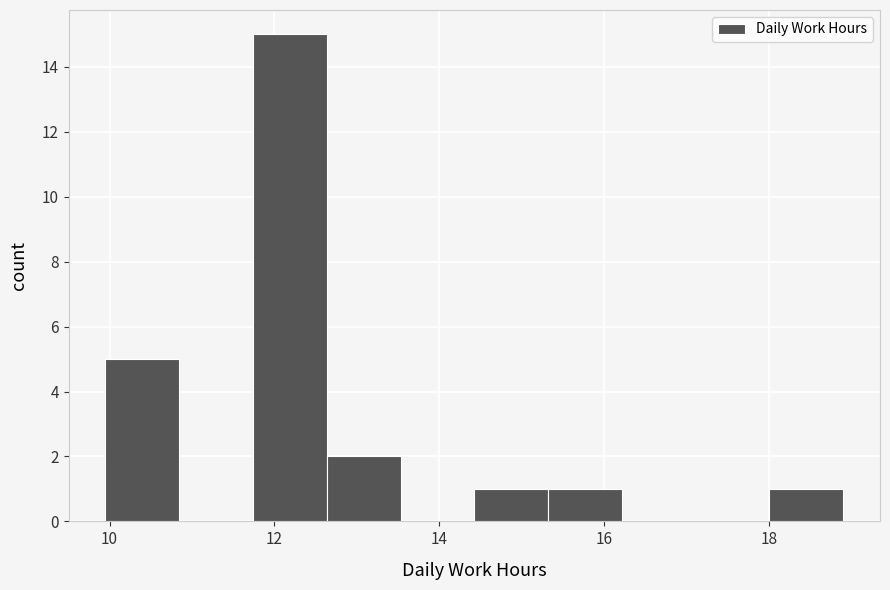

Reading left to right, list every bar in this chart as the range it spans on the x-axis followed by its height. Neither the bar edges nor the heights are printed on the chart, so give them approximately, as read against the axes.

10.0 to 10.8: 5
10.8 to 11.8: 0
11.8 to 12.6: 15
12.6 to 13.6: 2
13.6 to 14.4: 0
14.4 to 15.4: 1
15.4 to 16.2: 1
16.2 to 17.2: 0
17.2 to 18.0: 0
18.0 to 19.0: 1